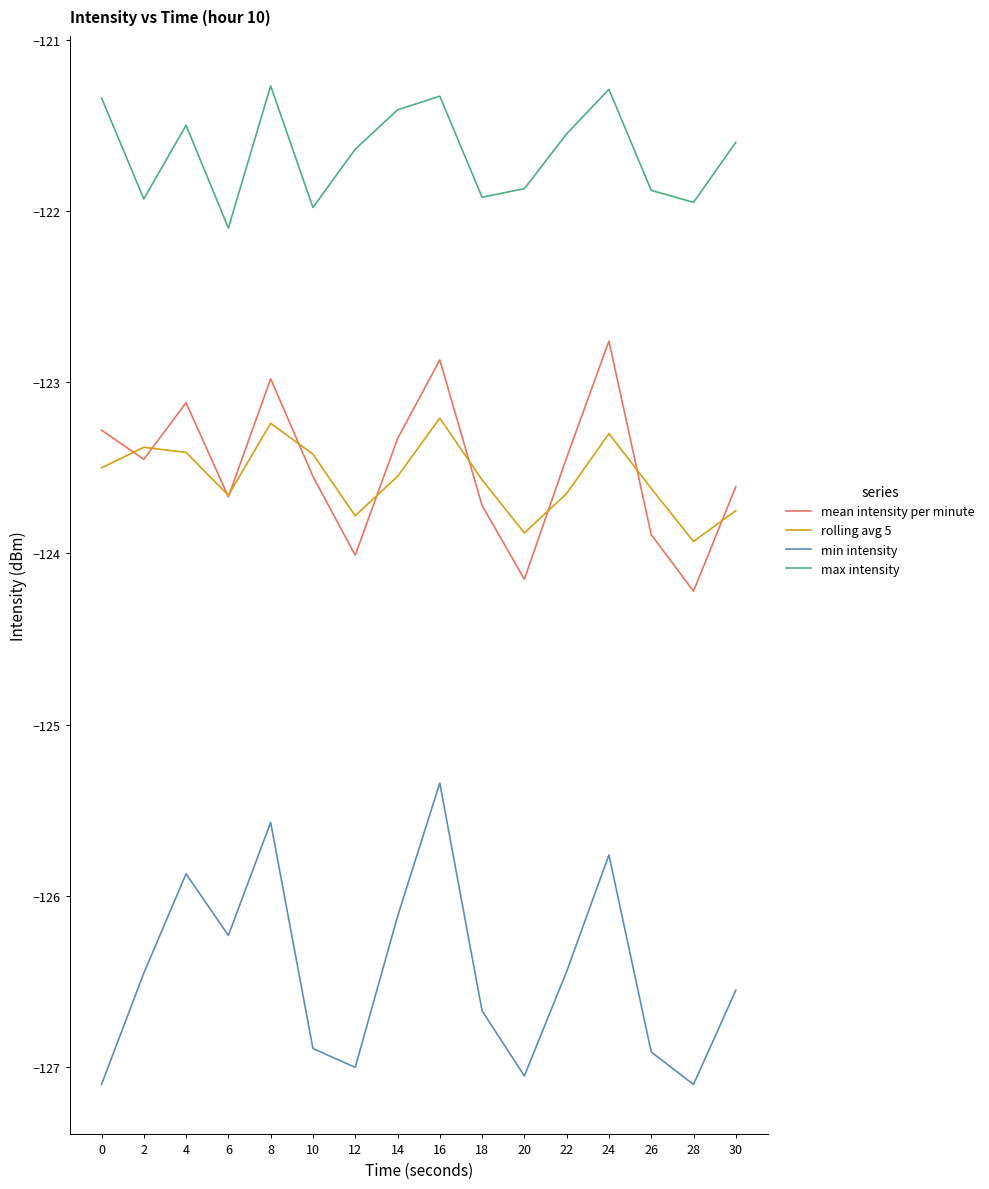

True or false: min intensity and rolling avg 5 cross at least once.

False